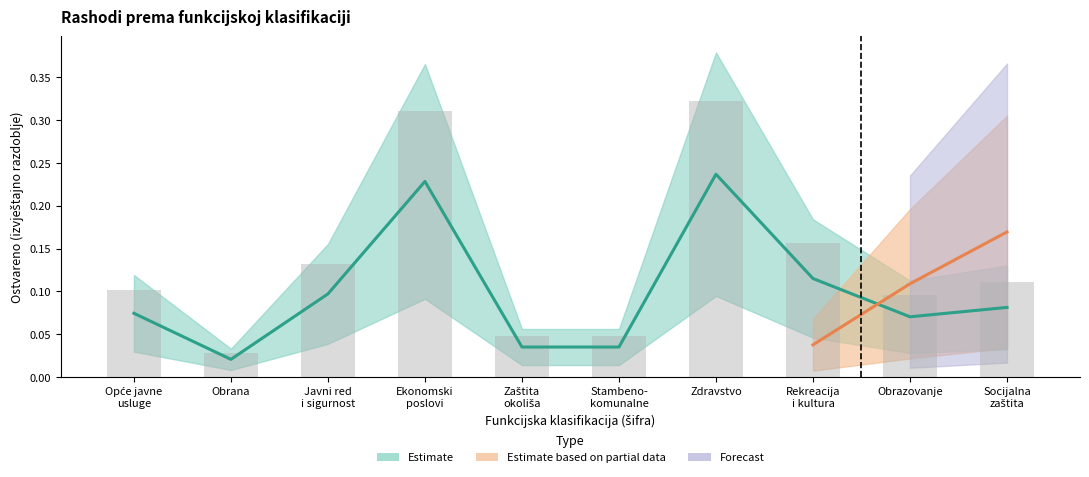

Is it true that the value at Opće javne
usluge is 0.2?

False